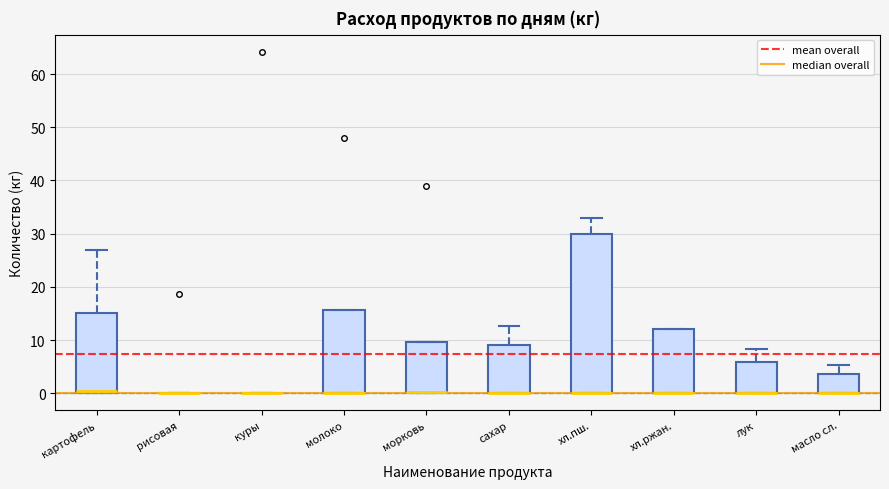

Reading left to right, read every box against the y-axis: the position of its median line, the range the box covers, and the ends of its whiskers. The values are not printed on the chart, so give them approximately, as read against the axis.

картофель: median 0 (just above the box's lower edge), box 0 to 15, whiskers 0 to 27
рисовая: box collapsed to a line at 0, whiskers 0 to 0
куры: box collapsed to a line at 0, whiskers 0 to 0
молоко: median 0 (drawn on the box's lower edge), box 0 to 16, whiskers 0 to 16
морковь: median 0 (drawn on the box's lower edge), box 0 to 10, whiskers 0 to 10
сахар: median 0 (drawn on the box's lower edge), box 0 to 9, whiskers 0 to 13
хл.пш.: median 0 (drawn on the box's lower edge), box 0 to 30, whiskers 0 to 33
хл.ржан.: median 0 (drawn on the box's lower edge), box 0 to 12, whiskers 0 to 12
лук: median 0 (drawn on the box's lower edge), box 0 to 6, whiskers 0 to 8
масло сл.: median 0 (drawn on the box's lower edge), box 0 to 4, whiskers 0 to 5